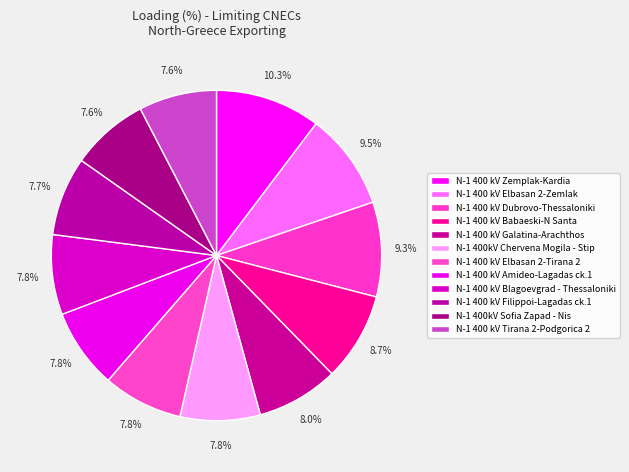

Combined, what portion of the pie is N-1 400 kV Filippoi-Lagadas ck.1 and N-1 400 kV Tirana 2-Podgorica 2?

15.3%